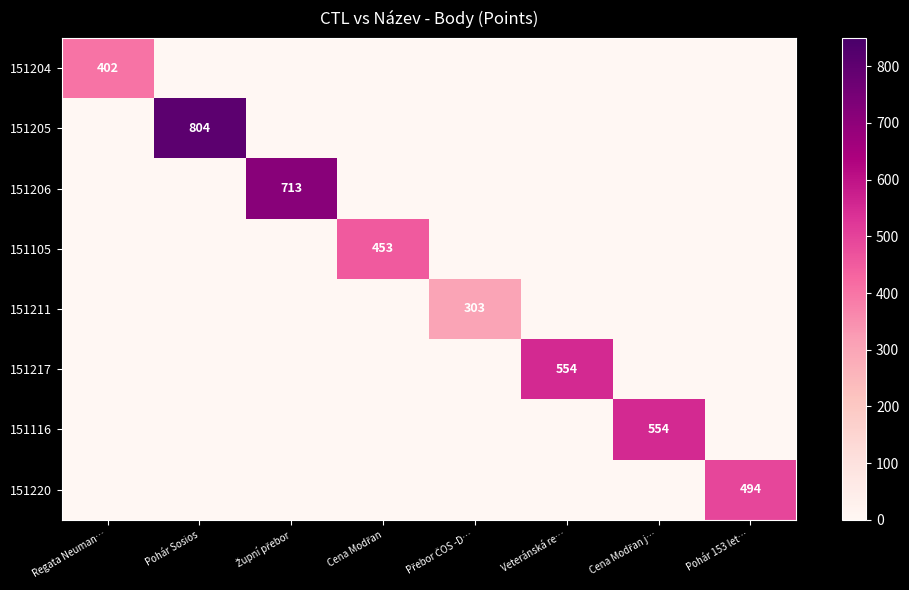

Which category has the lowest value in the 151217 series?

Regata Neuman…